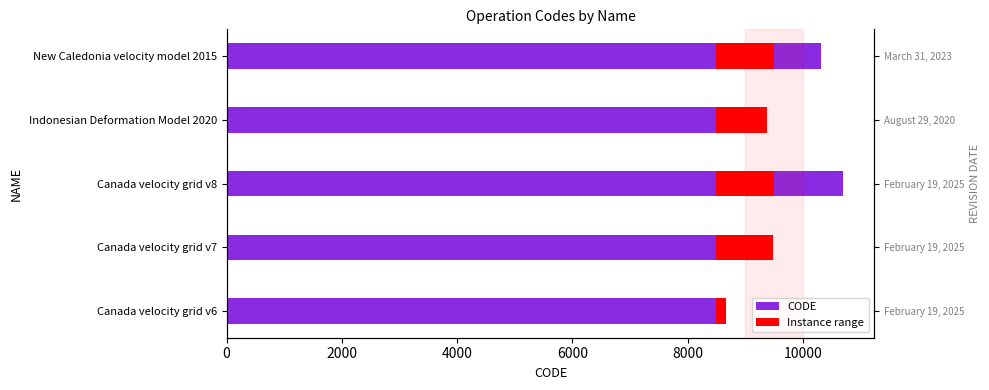

Count the number of data series in this chart.

2